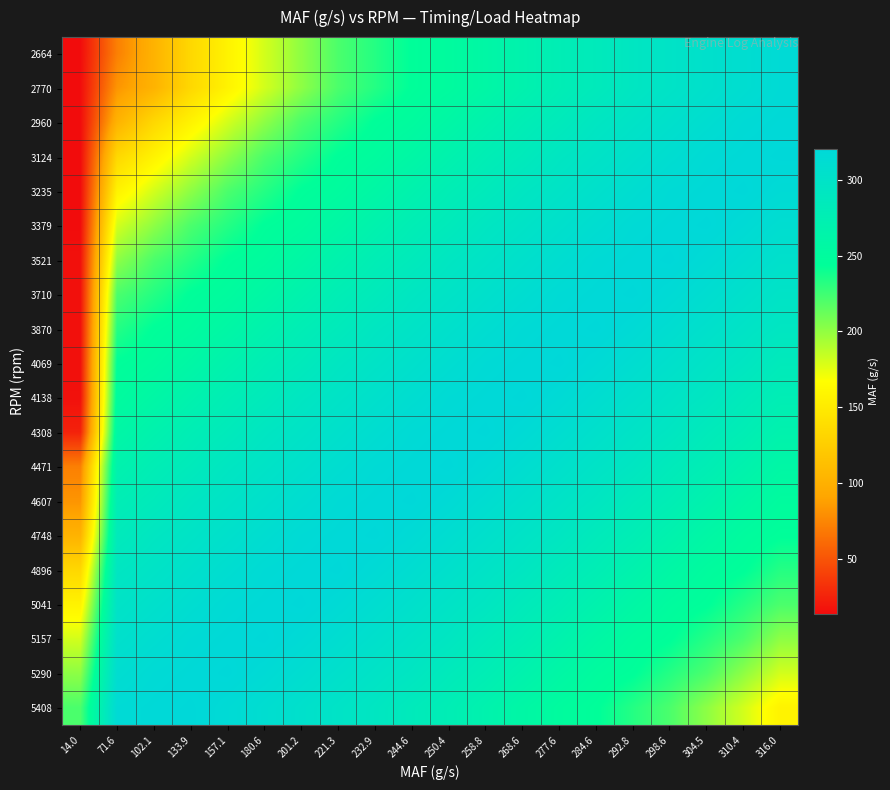

Reading left to right, extract all data points from this chart.

2664: 14.0=14.0	71.6=71.6	102.1=102.1	133.9=133.9	157.1=157.1	180.6=180.6	201.2=201.2	221.3=221.2	232.9=232.9	244.6=244.6	250.4=250.4	258.8=258.8	268.6=268.6	277.6=277.6	284.6=284.6	292.8=292.8	298.6=298.6	304.5=304.5	310.4=310.4	316.0=316.0
2770: 14.0=14.1	71.6=82.3	102.1=102.1	133.9=133.9	157.1=157.1	180.6=180.6	201.2=201.2	221.3=221.2	232.9=232.9	244.6=244.6	250.4=250.4	258.8=258.8	268.6=268.6	277.6=277.6	284.6=284.6	292.8=292.8	298.6=298.6	304.5=304.5	310.4=310.4	316.0=316.0
2960: 14.0=14.1	71.6=102.1	102.1=133.9	133.9=157.1	157.1=180.6	180.6=201.2	201.2=221.2	221.3=232.9	232.9=244.6	244.6=250.4	250.4=258.8	258.8=268.6	268.6=277.6	277.6=284.6	284.6=292.8	292.8=298.6	298.6=304.5	304.5=310.4	310.4=316.0	316.0=318.4
3124: 14.0=13.8	71.6=133.9	102.1=157.1	133.9=180.6	157.1=201.2	180.6=221.2	201.2=232.9	221.3=244.6	232.9=250.4	244.6=258.8	250.4=268.6	258.8=277.6	268.6=284.6	277.6=292.8	284.6=298.6	292.8=304.5	298.6=310.4	304.5=316.0	310.4=318.4	316.0=320.6
3235: 14.0=13.8	71.6=157.1	102.1=180.6	133.9=201.2	157.1=221.2	180.6=232.9	201.2=244.6	221.3=250.4	232.9=258.8	244.6=268.6	250.4=277.6	258.8=284.6	268.6=292.8	277.6=298.6	284.6=304.5	292.8=310.4	298.6=316.0	304.5=318.4	310.4=320.6	316.0=316.0
3379: 14.0=14.0	71.6=180.6	102.1=201.2	133.9=221.2	157.1=232.9	180.6=244.6	201.2=250.4	221.3=258.8	232.9=268.6	244.6=277.6	250.4=284.6	258.8=292.8	268.6=298.6	277.6=304.5	284.6=310.4	292.8=316.0	298.6=318.4	304.5=320.6	310.4=316.0	316.0=310.4
3521: 14.0=16.1	71.6=201.2	102.1=221.2	133.9=232.9	157.1=244.6	180.6=250.4	201.2=258.8	221.3=268.6	232.9=277.6	244.6=284.6	250.4=292.8	258.8=298.6	268.6=304.5	277.6=310.4	284.6=316.0	292.8=318.4	298.6=320.6	304.5=316.0	310.4=310.4	316.0=304.5
3710: 14.0=15.8	71.6=221.2	102.1=232.9	133.9=244.6	157.1=250.4	180.6=258.8	201.2=268.6	221.3=277.6	232.9=284.6	244.6=292.8	250.4=298.6	258.8=304.5	268.6=310.4	277.6=316.0	284.6=318.4	292.8=320.6	298.6=316.0	304.5=310.4	310.4=304.5	316.0=298.6
3870: 14.0=15.8	71.6=232.9	102.1=244.6	133.9=250.4	157.1=258.8	180.6=268.6	201.2=277.6	221.3=284.6	232.9=292.8	244.6=298.6	250.4=304.5	258.8=310.4	268.6=316.0	277.6=318.4	284.6=320.6	292.8=316.0	298.6=310.4	304.5=304.5	310.4=298.6	316.0=292.8
4069: 14.0=15.8	71.6=244.6	102.1=250.4	133.9=258.8	157.1=268.6	180.6=277.6	201.2=284.6	221.3=292.8	232.9=298.6	244.6=304.5	250.4=310.4	258.8=316.0	268.6=318.4	277.6=320.6	284.6=316.0	292.8=310.4	298.6=304.5	304.5=298.6	310.4=292.8	316.0=284.6
4138: 14.0=16.2	71.6=250.4	102.1=258.8	133.9=268.6	157.1=277.6	180.6=284.6	201.2=292.8	221.3=298.6	232.9=304.5	244.6=310.4	250.4=316.0	258.8=318.4	268.6=320.6	277.6=316.0	284.6=310.4	292.8=304.5	298.6=298.6	304.5=292.8	310.4=284.6	316.0=277.6
4308: 14.0=24.6	71.6=258.8	102.1=268.6	133.9=277.6	157.1=284.6	180.6=292.8	201.2=298.6	221.3=304.5	232.9=310.4	244.6=316.0	250.4=318.4	258.8=320.6	268.6=316.0	277.6=310.4	284.6=304.5	292.8=298.6	298.6=292.8	304.5=284.6	310.4=277.6	316.0=268.6
4471: 14.0=71.6	71.6=268.6	102.1=277.6	133.9=284.6	157.1=292.8	180.6=298.6	201.2=304.5	221.3=310.4	232.9=316.0	244.6=318.4	250.4=320.6	258.8=316.0	268.6=310.4	277.6=304.5	284.6=298.6	292.8=292.8	298.6=284.6	304.5=277.6	310.4=268.6	316.0=258.8
4607: 14.0=82.3	71.6=277.6	102.1=284.6	133.9=292.8	157.1=298.6	180.6=304.5	201.2=310.4	221.3=316.0	232.9=318.4	244.6=320.6	250.4=316.0	258.8=310.4	268.6=304.5	277.6=298.6	284.6=292.8	292.8=284.6	298.6=277.6	304.5=268.6	310.4=258.8	316.0=250.4
4748: 14.0=102.1	71.6=284.6	102.1=292.8	133.9=298.6	157.1=304.5	180.6=310.4	201.2=316.0	221.3=318.4	232.9=320.6	244.6=316.0	250.4=310.4	258.8=304.5	268.6=298.6	277.6=292.8	284.6=284.6	292.8=277.6	298.6=268.6	304.5=258.8	310.4=250.4	316.0=244.6
4896: 14.0=133.9	71.6=292.8	102.1=298.6	133.9=304.5	157.1=310.4	180.6=316.0	201.2=318.4	221.3=320.6	232.9=316.0	244.6=310.4	250.4=304.5	258.8=298.6	268.6=292.8	277.6=284.6	284.6=277.6	292.8=268.6	298.6=258.8	304.5=250.4	310.4=244.6	316.0=232.9
5041: 14.0=157.1	71.6=298.6	102.1=304.5	133.9=310.4	157.1=316.0	180.6=318.4	201.2=320.6	221.3=316.0	232.9=310.4	244.6=304.5	250.4=298.6	258.8=292.8	268.6=284.6	277.6=277.6	284.6=268.6	292.8=258.8	298.6=250.4	304.5=244.6	310.4=232.9	316.0=221.2
5157: 14.0=180.6	71.6=304.5	102.1=310.4	133.9=316.0	157.1=318.4	180.6=320.6	201.2=316.0	221.3=310.4	232.9=304.5	244.6=298.6	250.4=292.8	258.8=284.6	268.6=277.6	277.6=268.6	284.6=258.8	292.8=250.4	298.6=244.6	304.5=232.9	310.4=221.2	316.0=201.2
5290: 14.0=201.2	71.6=310.4	102.1=316.0	133.9=318.4	157.1=320.6	180.6=316.0	201.2=310.4	221.3=304.5	232.9=298.6	244.6=292.8	250.4=284.6	258.8=277.6	268.6=268.6	277.6=258.8	284.6=250.4	292.8=244.6	298.6=232.9	304.5=221.2	310.4=201.2	316.0=180.6
5408: 14.0=221.2	71.6=316.0	102.1=318.4	133.9=320.6	157.1=316.0	180.6=310.4	201.2=304.5	221.3=298.6	232.9=292.8	244.6=284.6	250.4=277.6	258.8=268.6	268.6=258.8	277.6=250.4	284.6=244.6	292.8=232.9	298.6=221.2	304.5=201.2	310.4=180.6	316.0=157.1